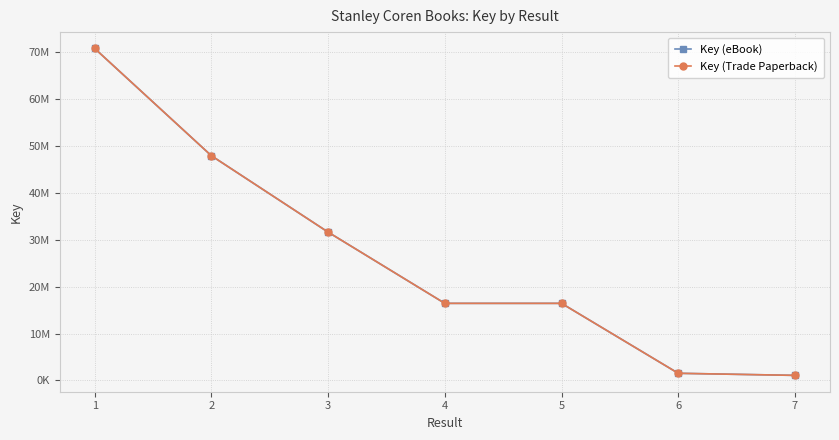

Between 4 and 2, which is larger?

2